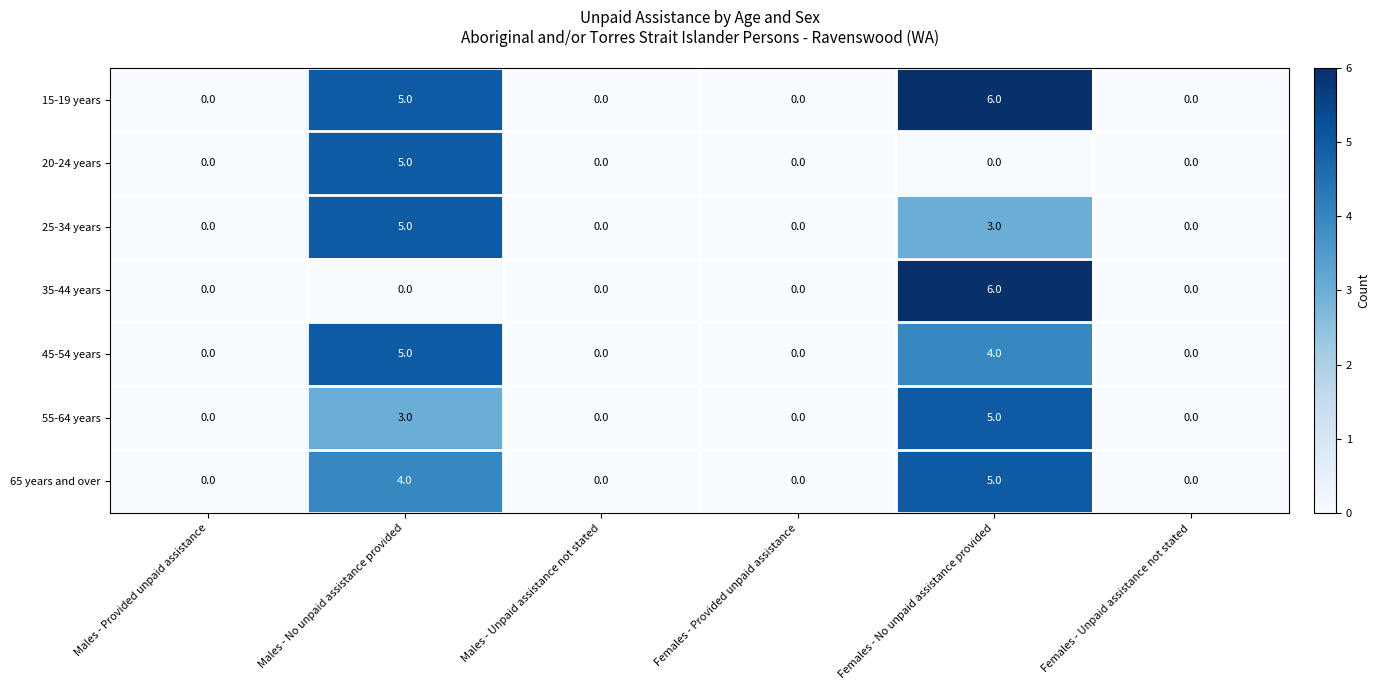

Is it true that 15-19 years equals -3 at Males - Unpaid assistance not stated?

False